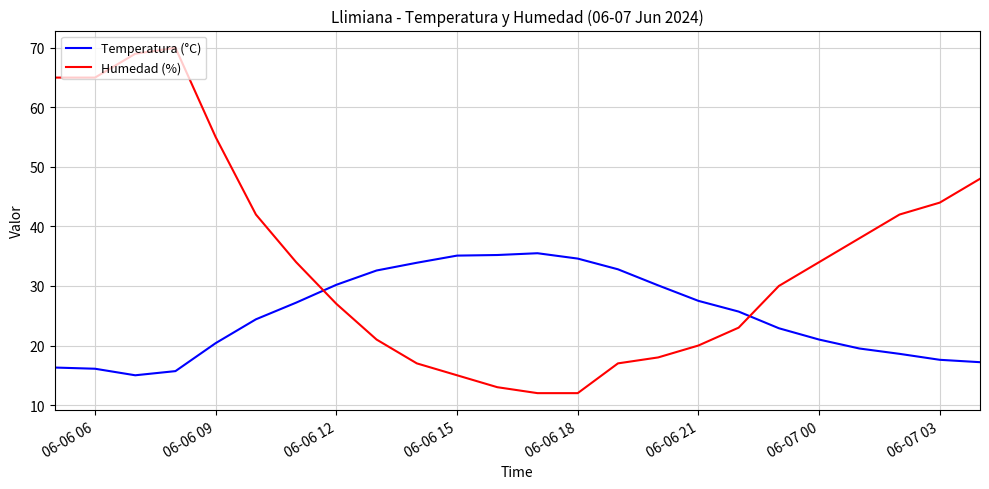

What is the maximum value for Temperatura (°C)?

35.5